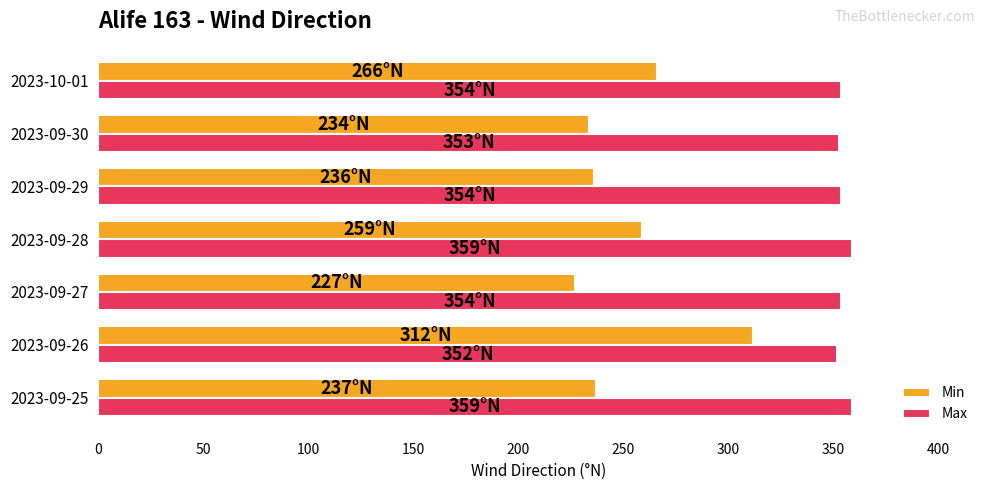

How many Max values are between 353 and 359?

6